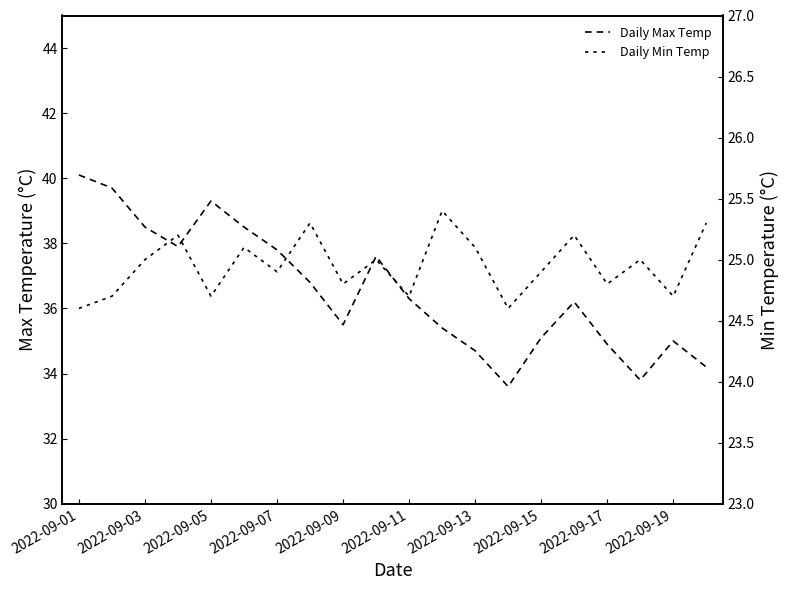

Does the chart have visible grid lines?

No